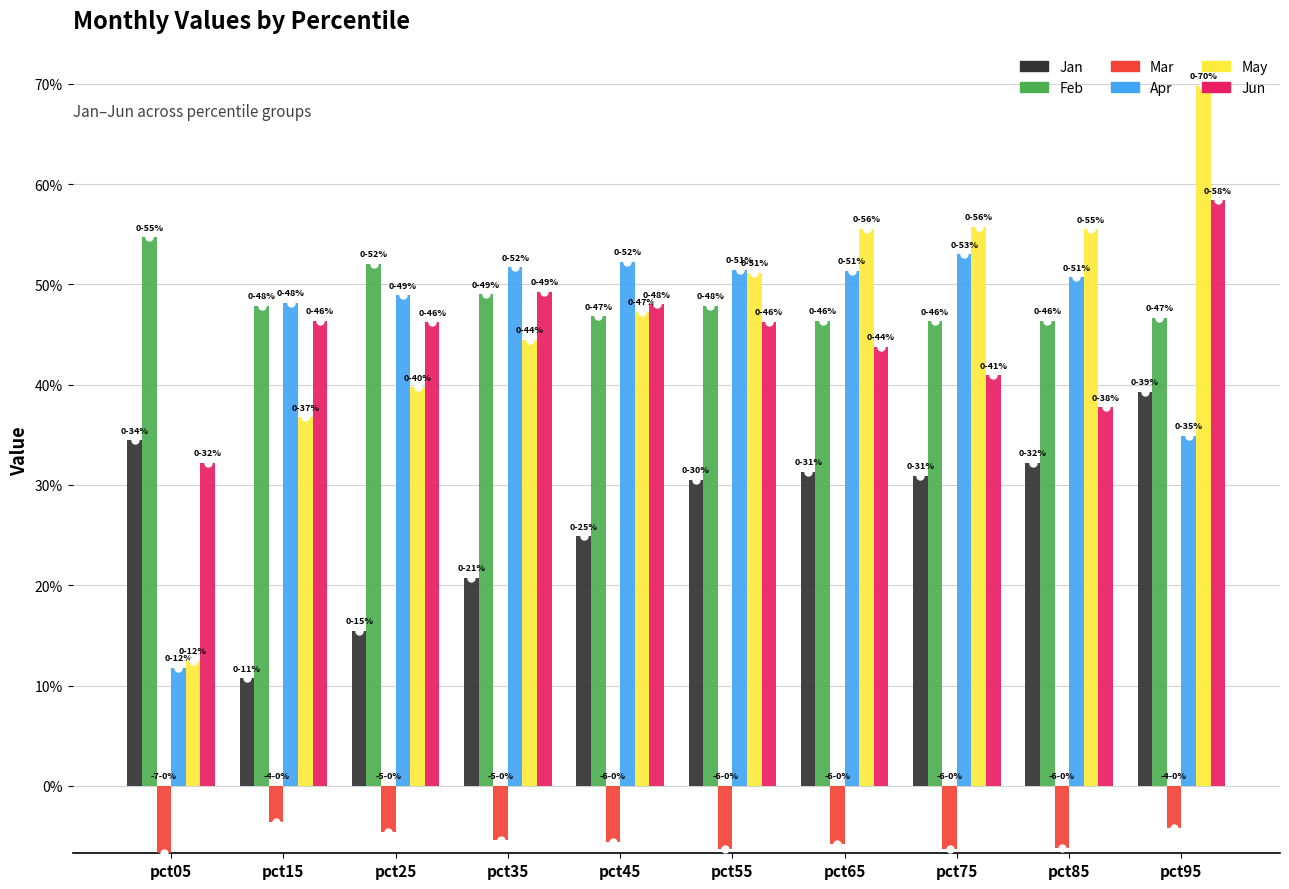

What are all the series names shown in the legend?

Jan, Feb, Mar, Apr, May, Jun